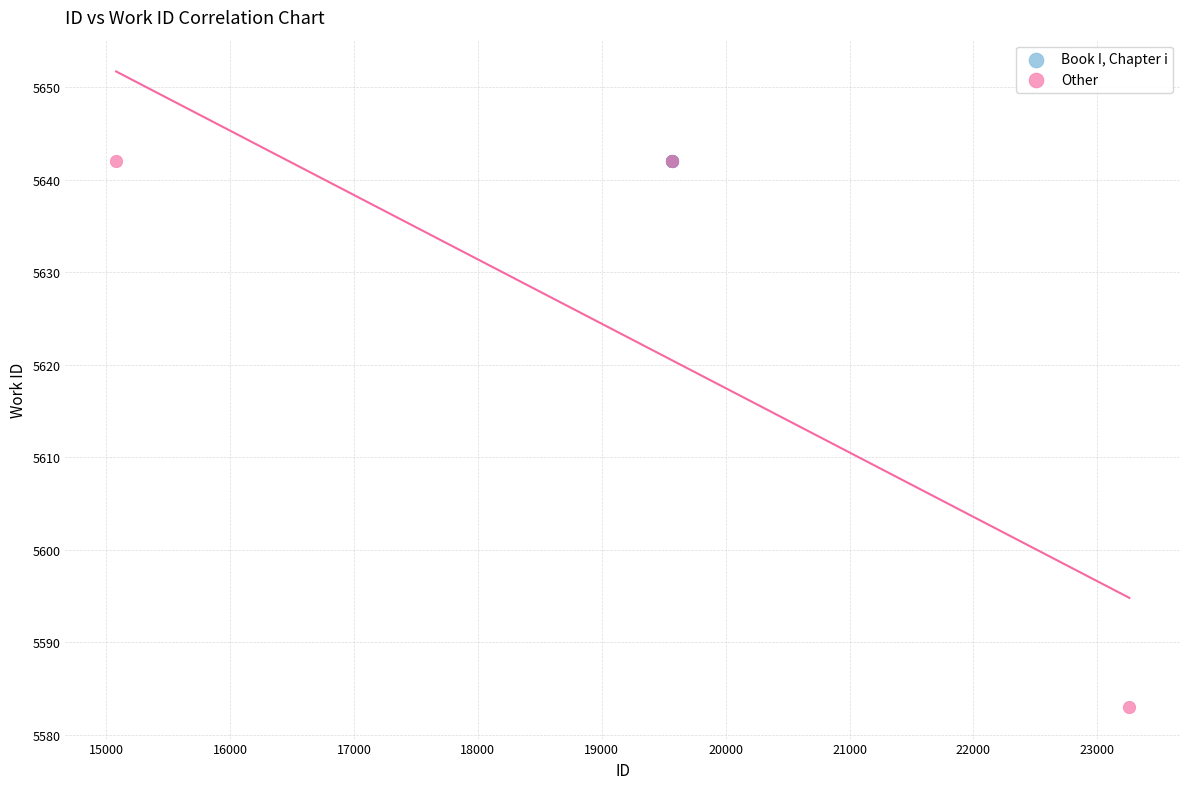

Which series reaches the minimum Y coordinate?

Other